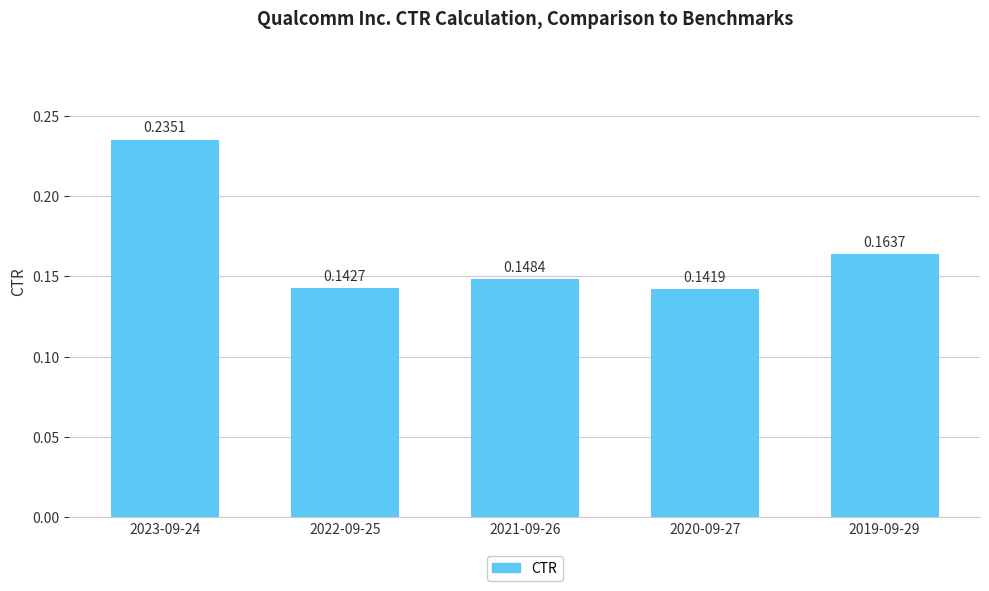

What is the sum of all values?

0.8